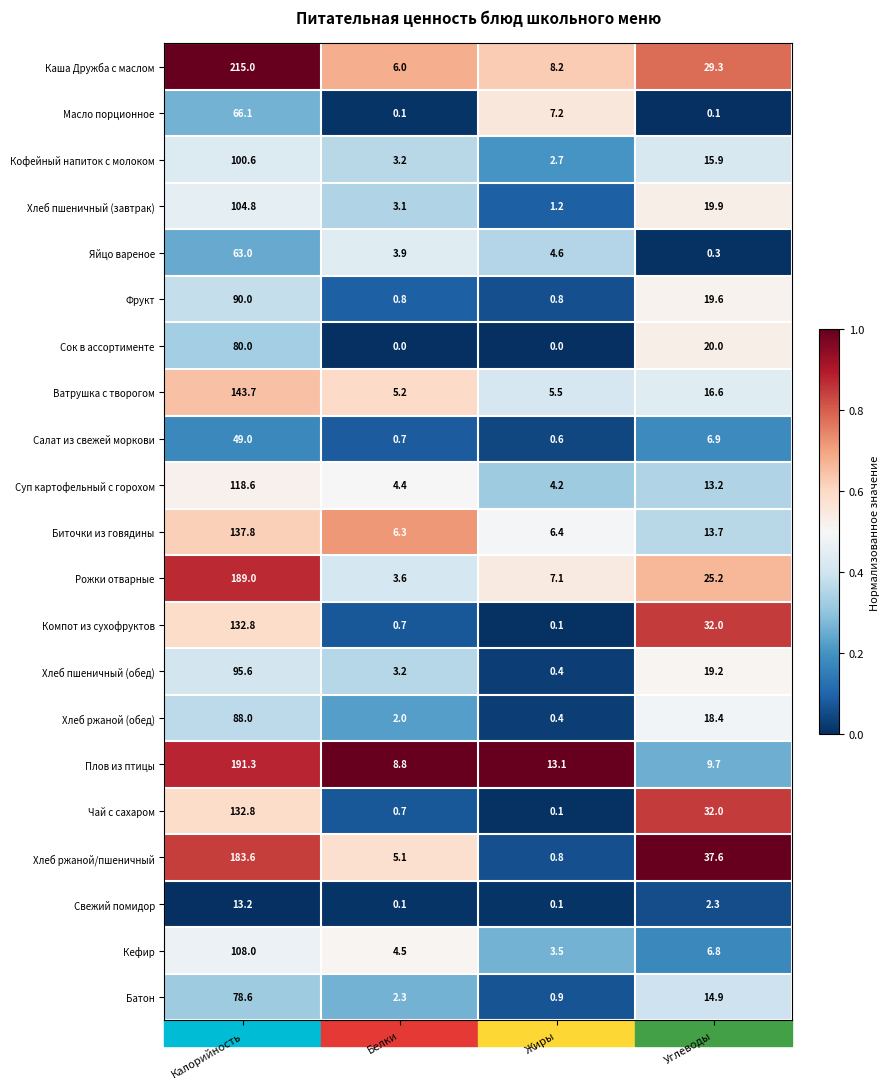

What is the difference between the second highest and second lowest values in the Хлеб ржаной/пшеничный series?

32.5